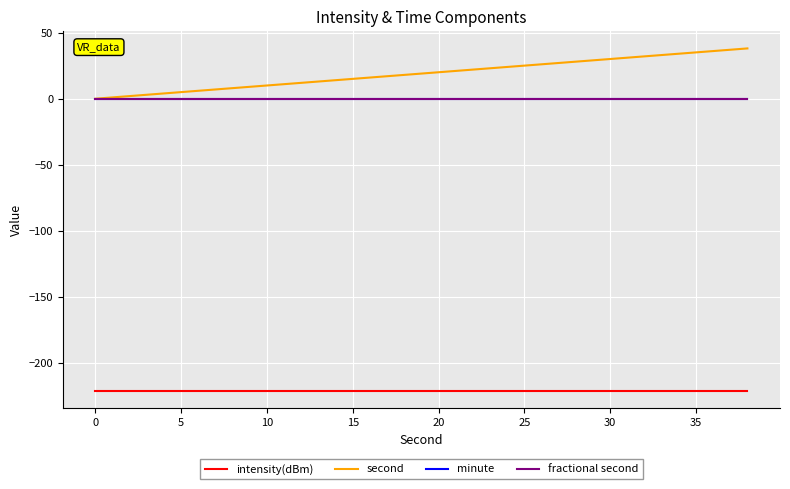

Reading right to left, what are all the values shown in this chart?

intensity(dBm): -221.0	-221.0	-221.0	-221.0	-221.0	-221.0	-221.0	-221.0	-221.0	-221.0	-221.0	-221.0	-221.0	-221.0	-221.0	-221.0	-221.0	-221.0	-221.0	-221.0
second: 38.0	36.0	34.0	32.0	30.0	28.0	26.0	24.0	22.0	20.0	18.0	16.0	14.0	12.0	10.0	8.0	6.0	4.0	2.0	0.0
minute: 0.0	0.0	0.0	0.0	0.0	0.0	0.0	0.0	0.0	0.0	0.0	0.0	0.0	0.0	0.0	0.0	0.0	0.0	0.0	0.0
fractional second: 0.0	0.0	0.0	0.0	0.0	0.0	0.0	0.0	0.0	0.0	0.0	0.0	0.0	0.0	0.0	0.0	0.0	0.0	0.0	0.0